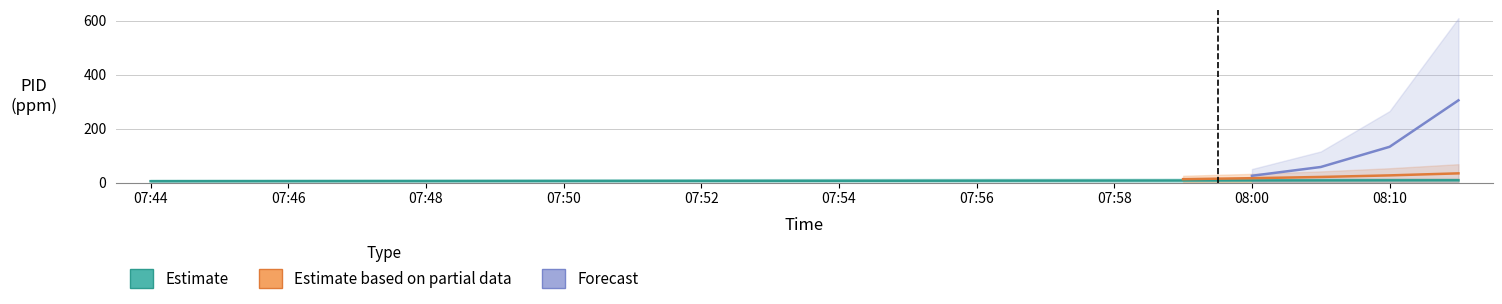

What is the minimum value for Estimate?

5.0